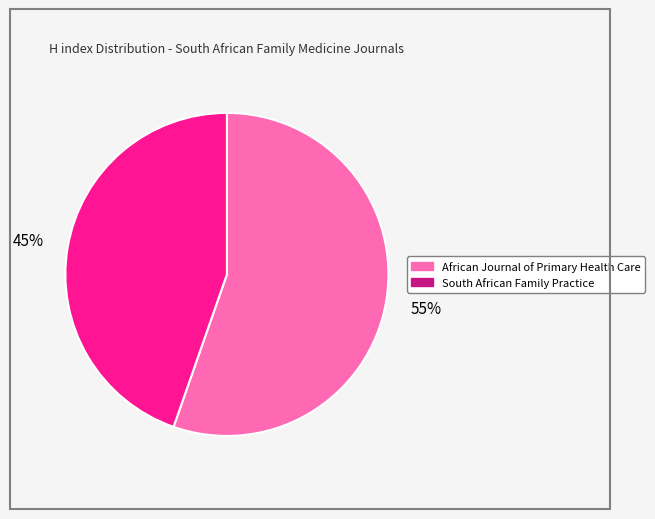

True or false: African Journal of Primary Health Care accounts for 62% of the total.

False